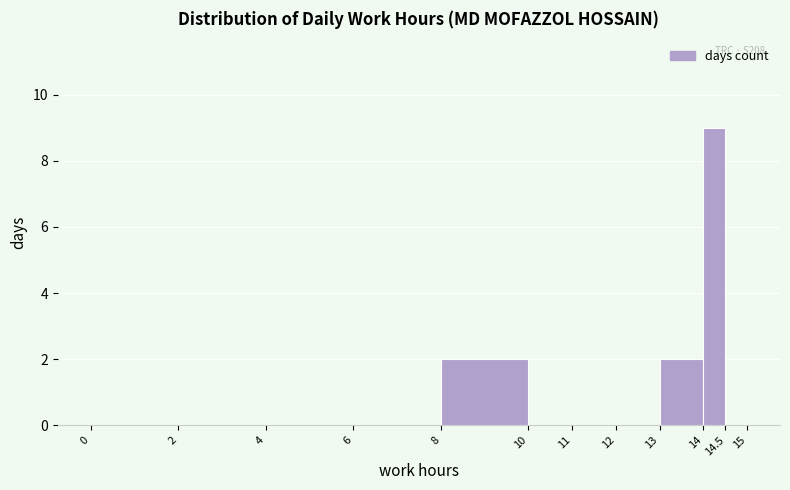

Over which range of the x-axis is the bar tallest?

14 to 14.5